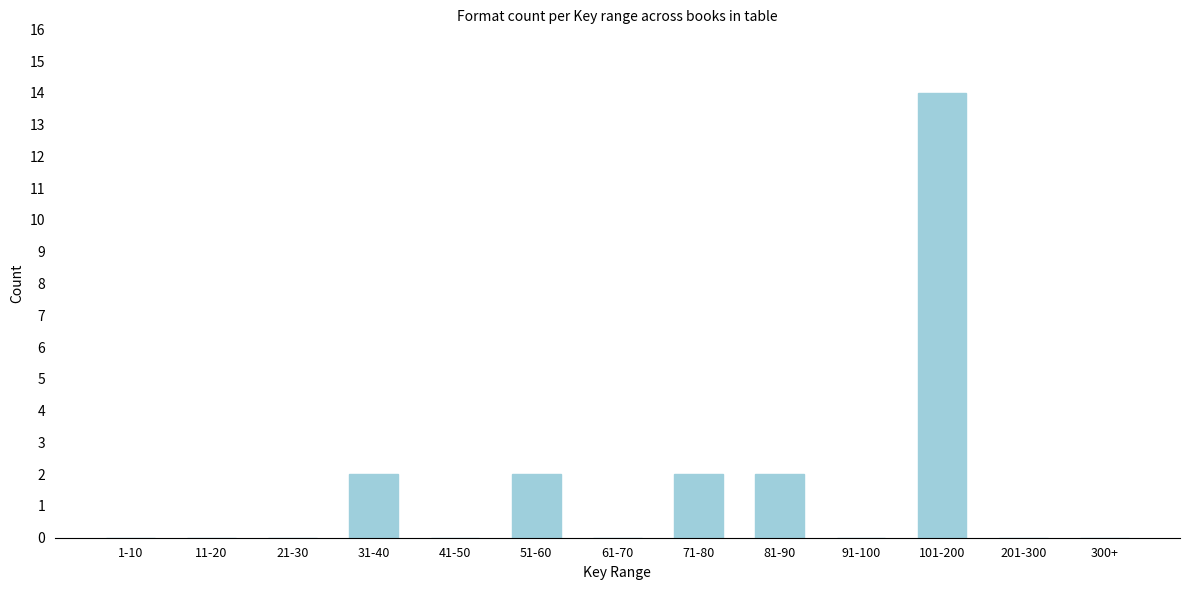

Reading left to right, transcribe all the data shown in this chart.

1-10=0	11-20=0	21-30=0	31-40=2	41-50=0	51-60=2	61-70=0	71-80=2	81-90=2	91-100=0	101-200=14	201-300=0	300+=0